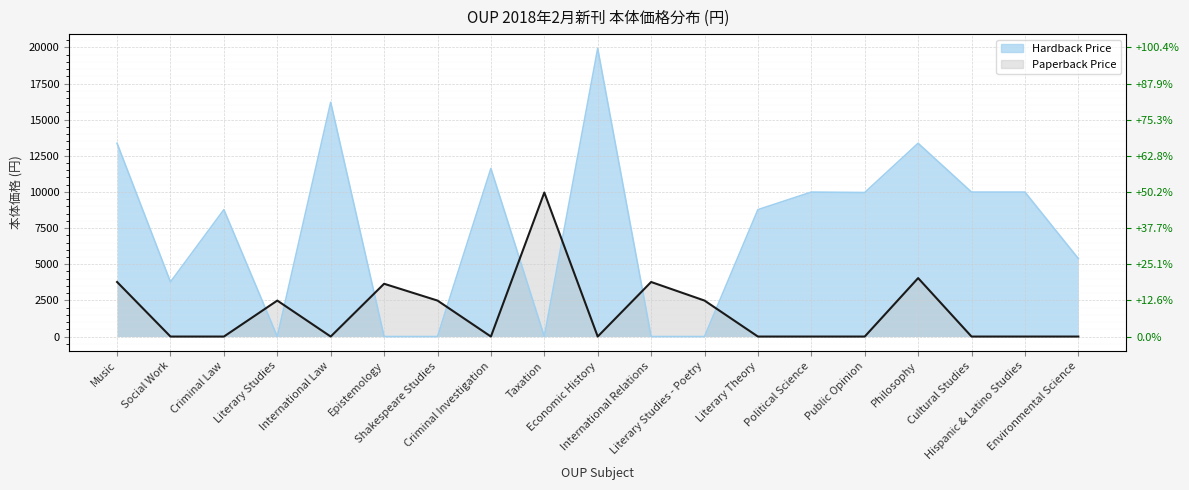

The Paperback Price series shows 3773.2 at International Relations. True or false?

True